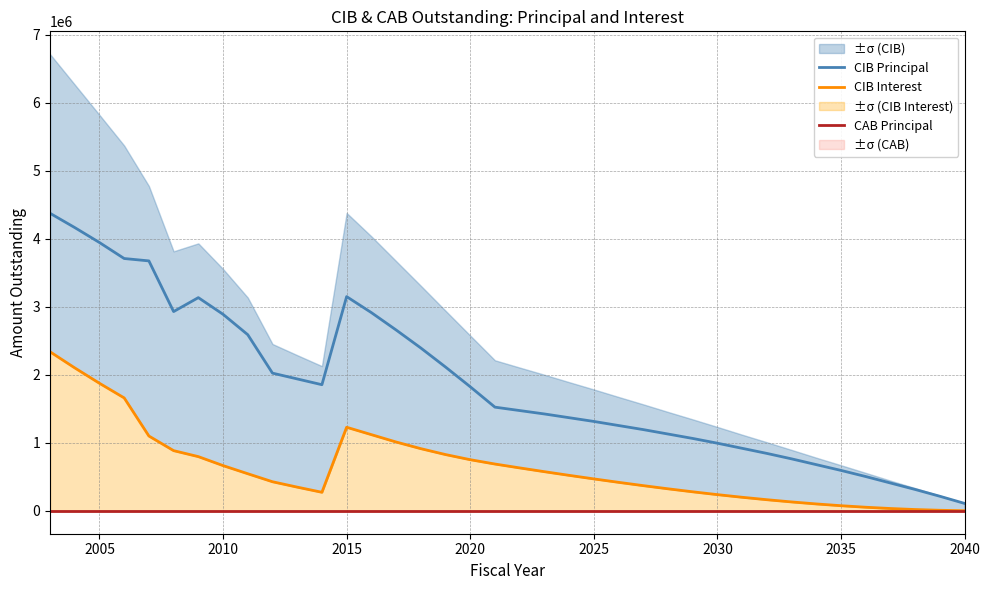

True or false: CAB Principal and CIB Interest cross at least once.

False